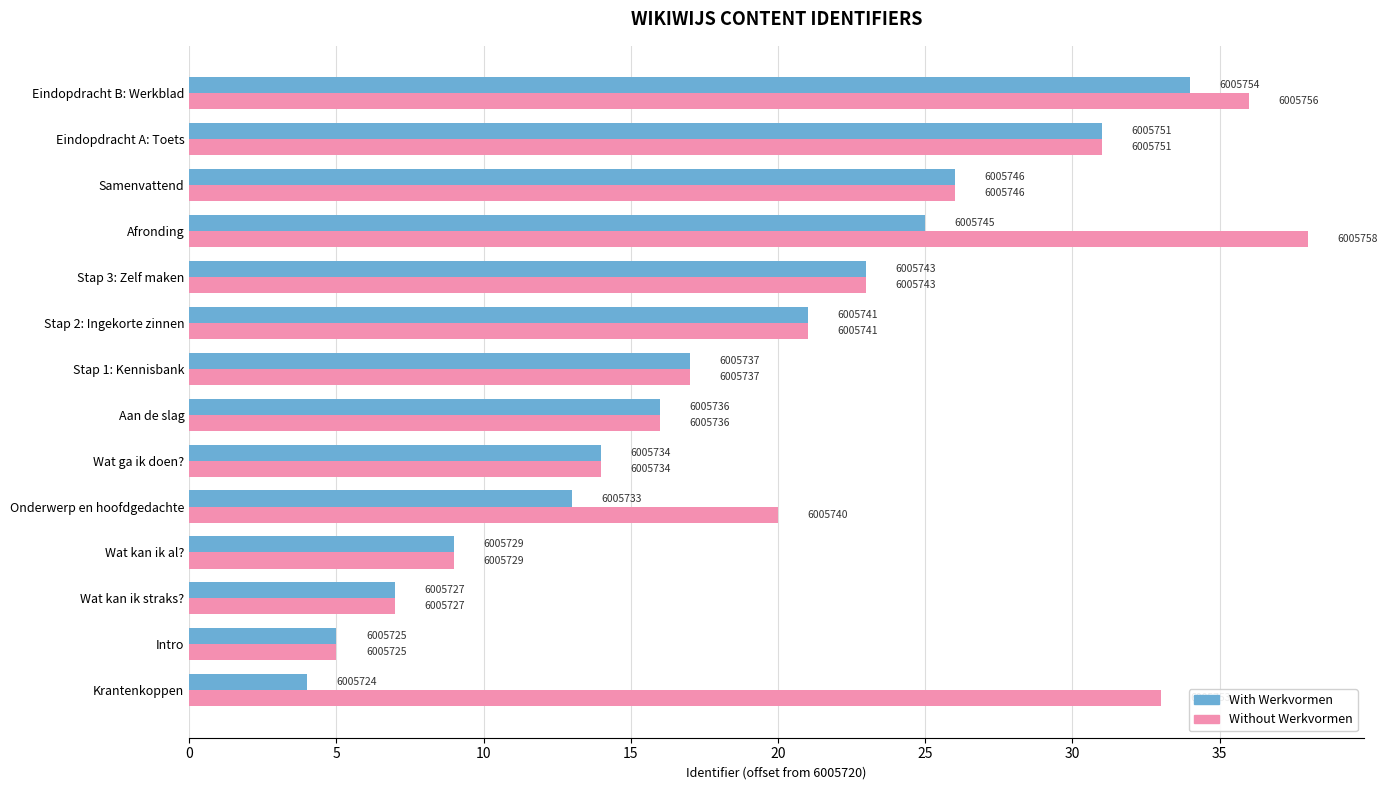

What are all the series names shown in the legend?

With Werkvormen, Without Werkvormen